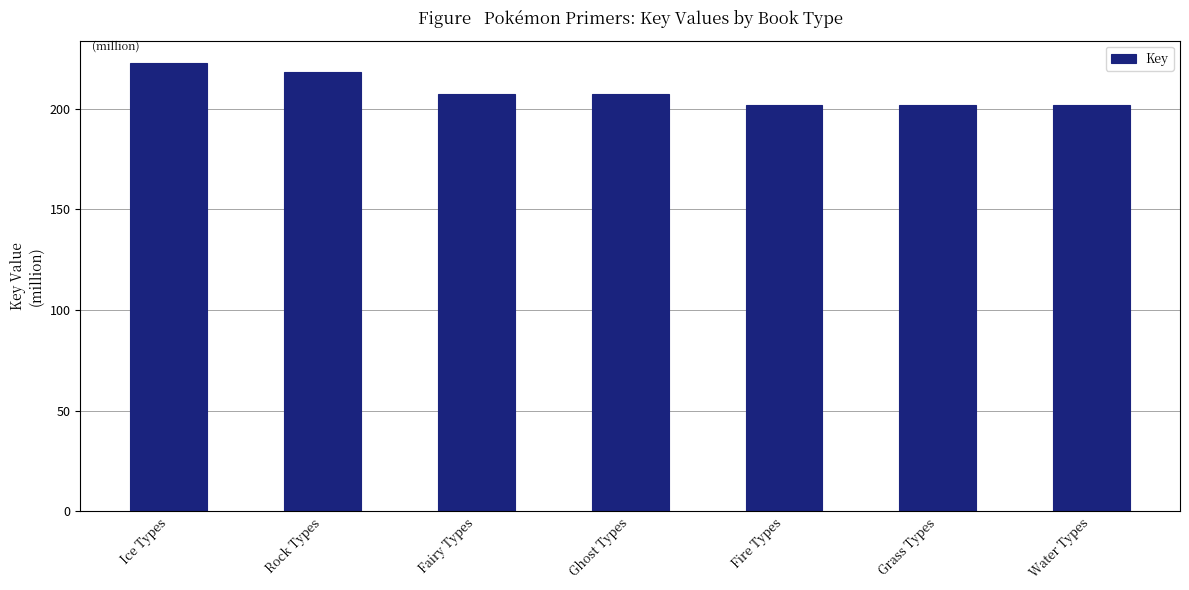

What is the maximum value shown in the chart?

222.7